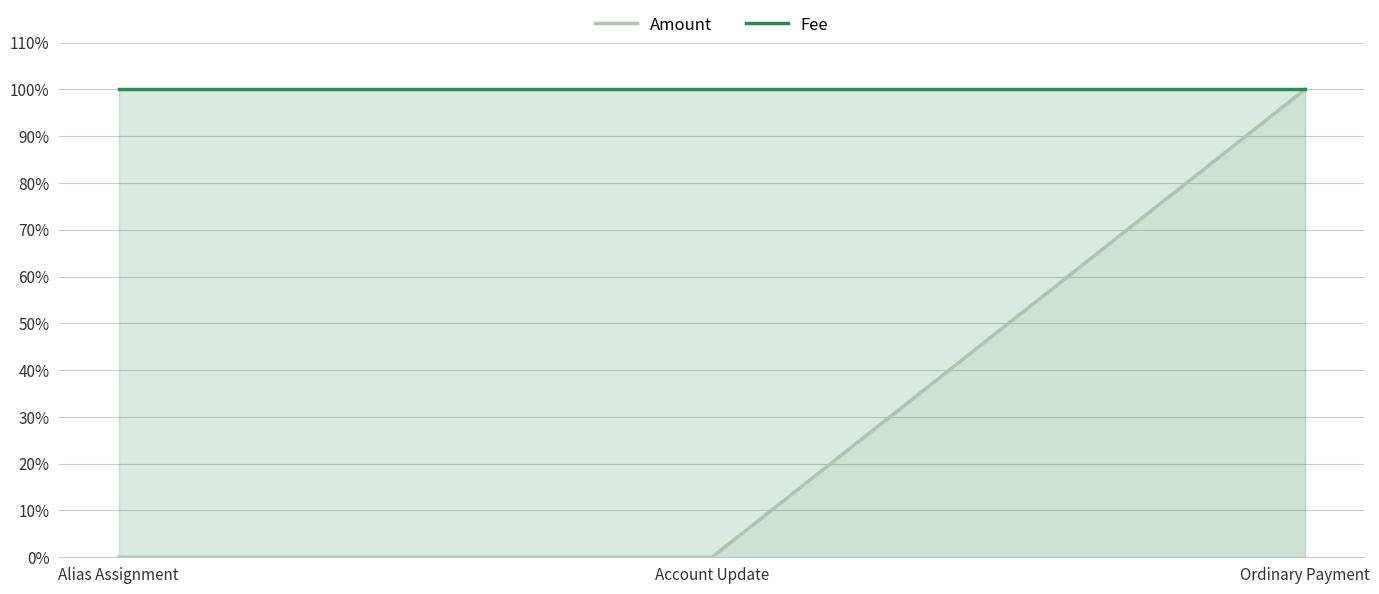

At which category is the sum across all series the highest?

Ordinary Payment